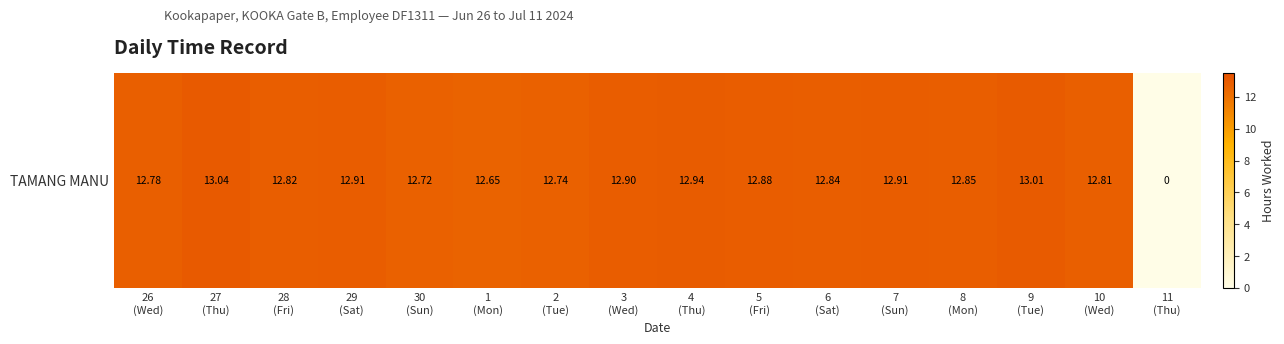

List the labels in order of value, smallest first.

11
(Thu), 1
(Mon), 30
(Sun), 2
(Tue), 26
(Wed), 10
(Wed), 28
(Fri), 6
(Sat), 8
(Mon), 5
(Fri), 3
(Wed), 29
(Sat), 7
(Sun), 4
(Thu), 9
(Tue), 27
(Thu)